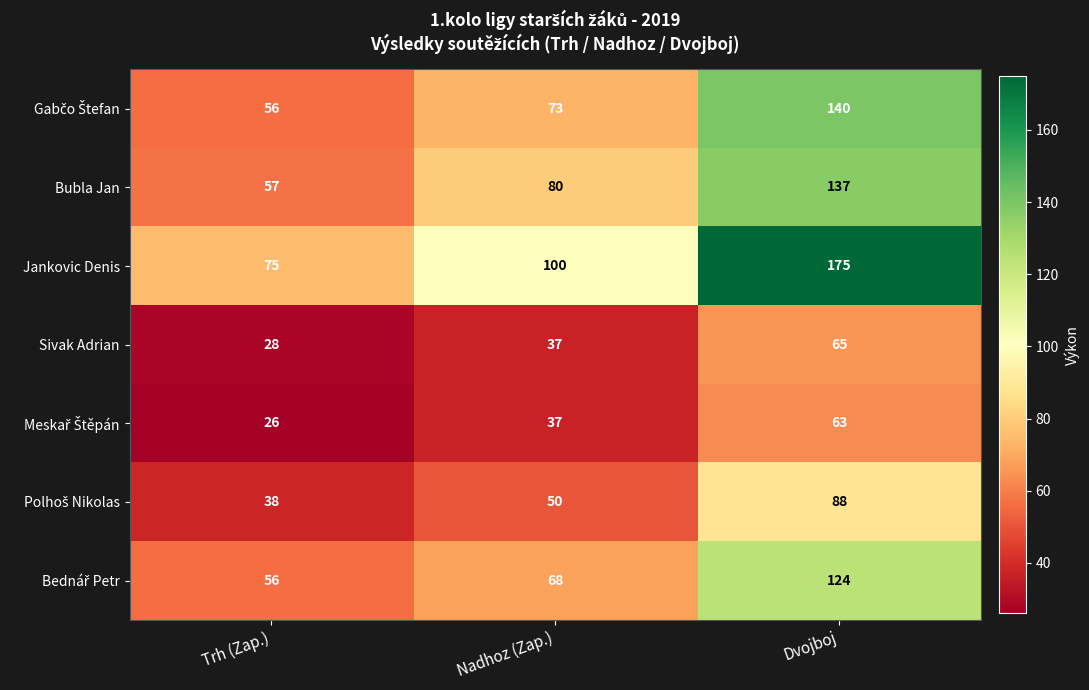

How many series are shown in this chart?

7